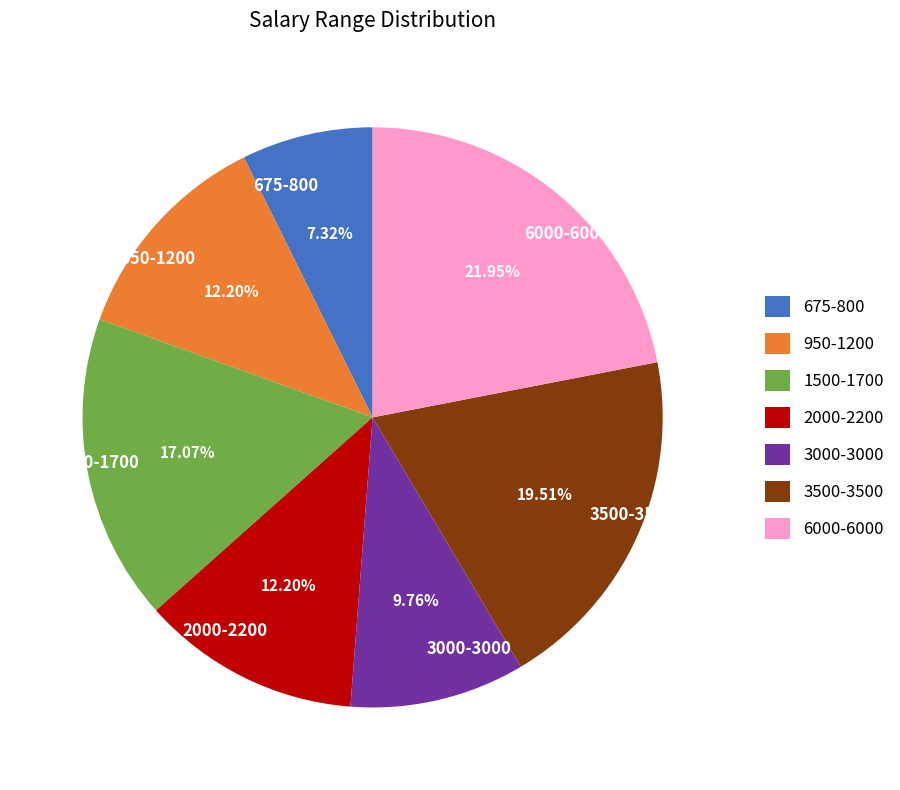

Which slice is the largest?

6000-6000